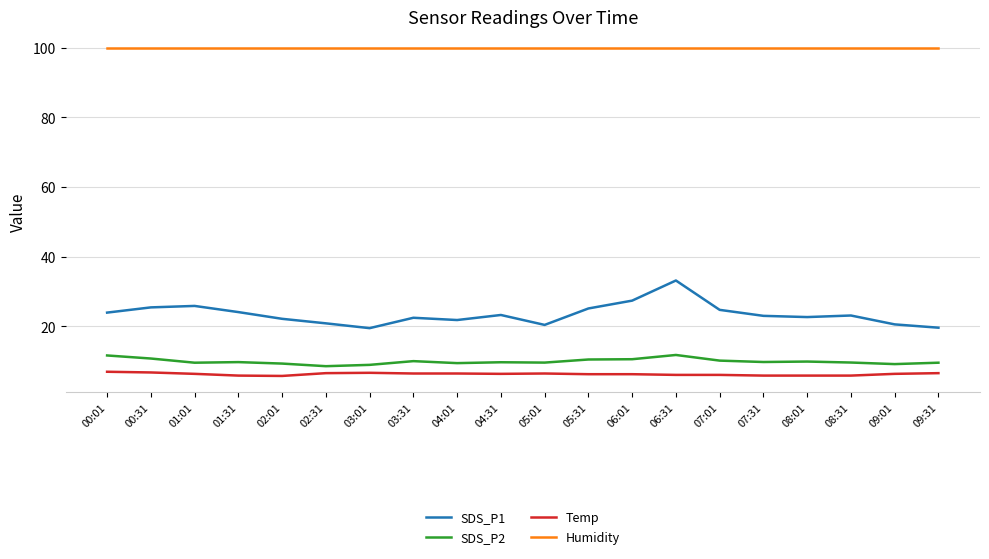

What are all the series names shown in the legend?

SDS_P1, SDS_P2, Temp, Humidity